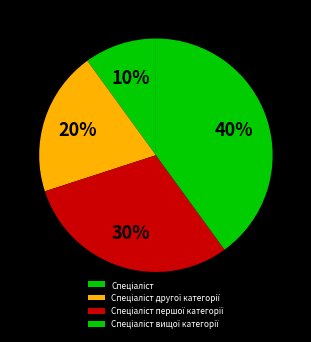

True or false: Спеціаліст accounts for 16% of the total.

False